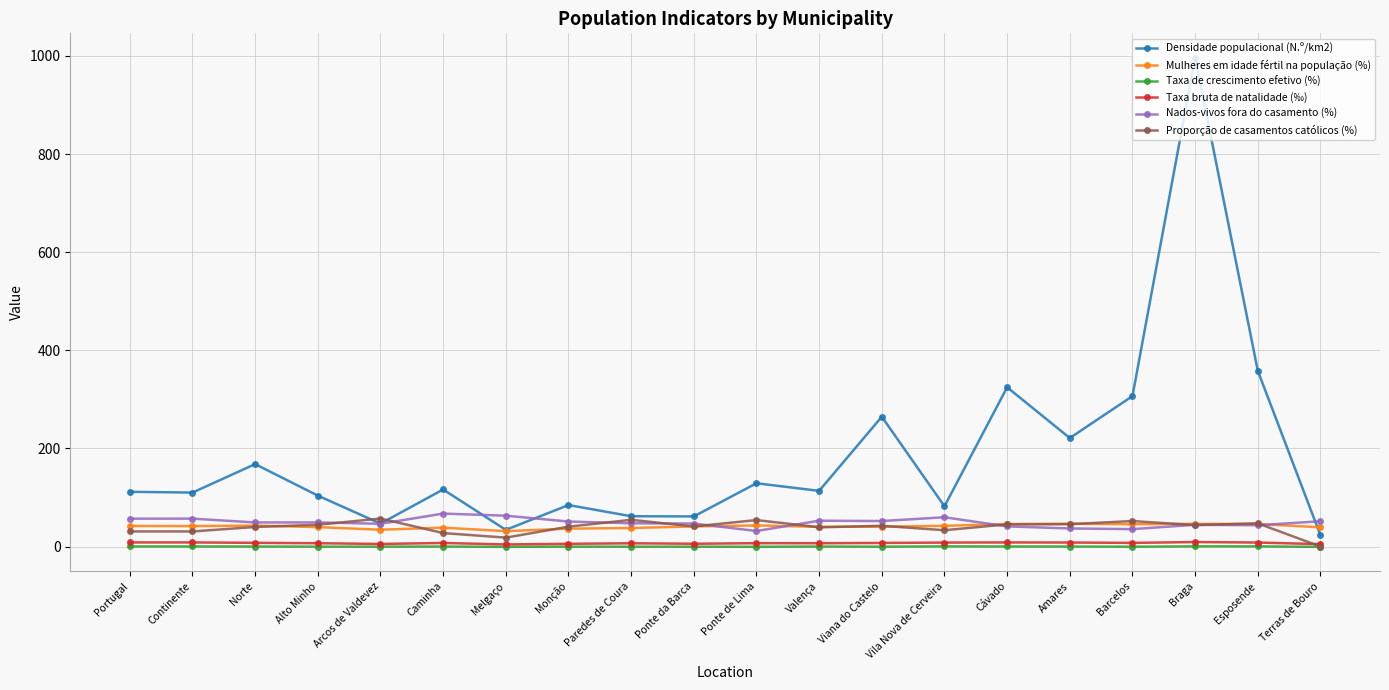

What is the maximum value shown in the chart?

996.1